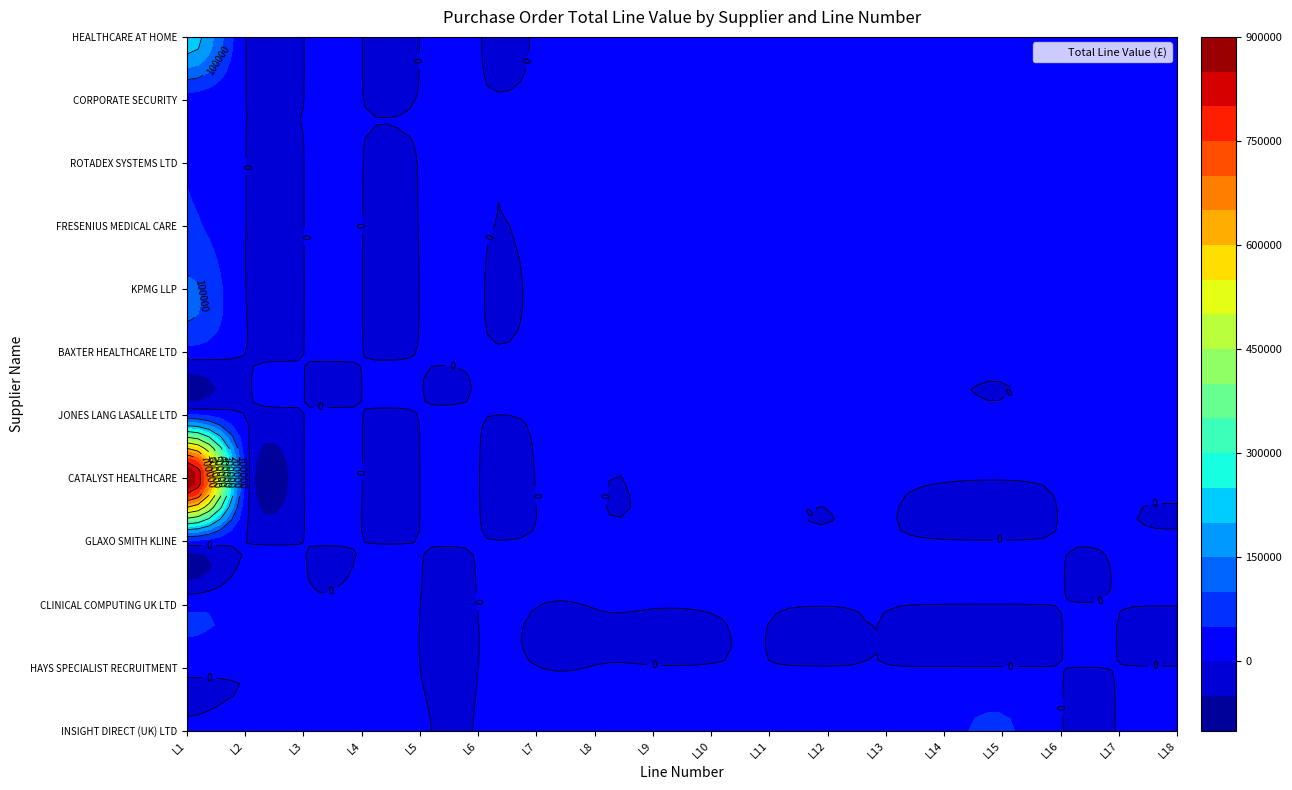

What is the spread (max minus min) of values at 5?

360